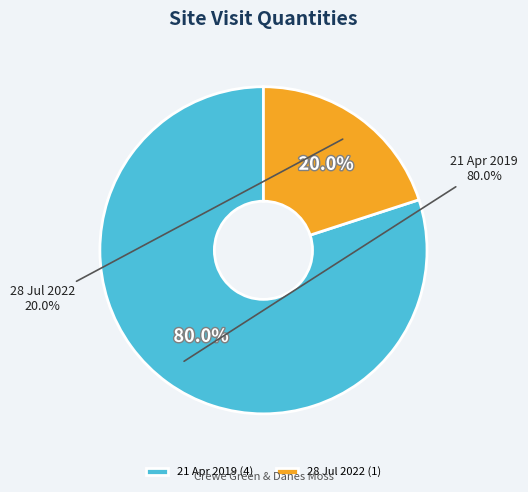

Does 21 Apr 2019 represent more than half of the total?

Yes